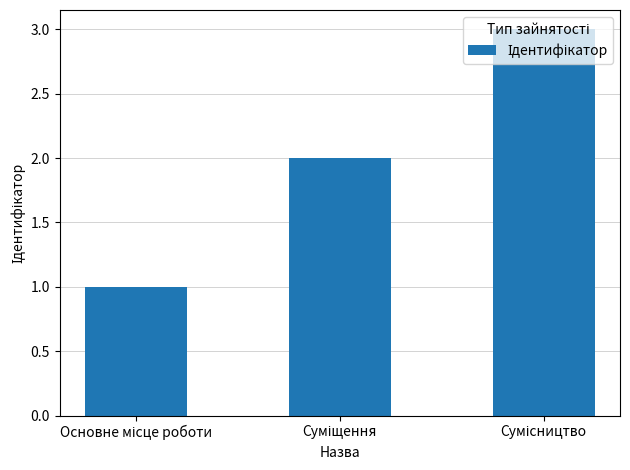

What is the maximum value shown in the chart?

3